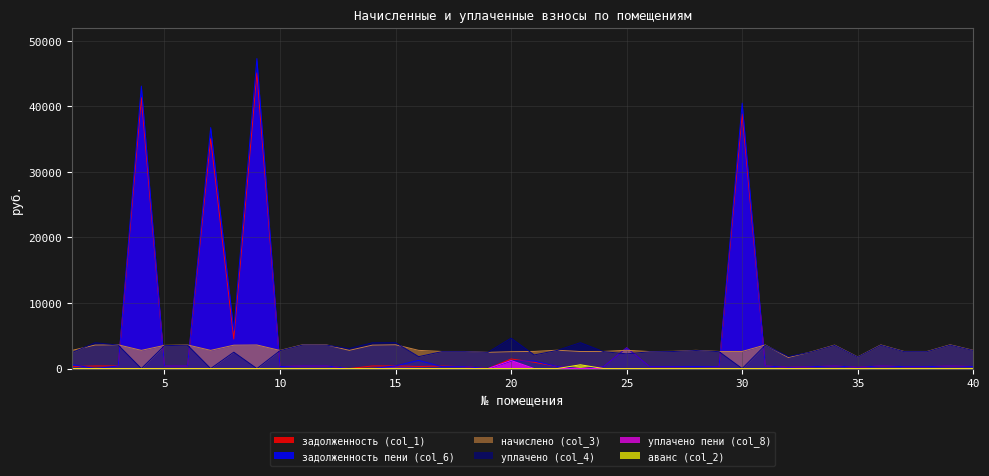

How many lines are shown in the chart?

6